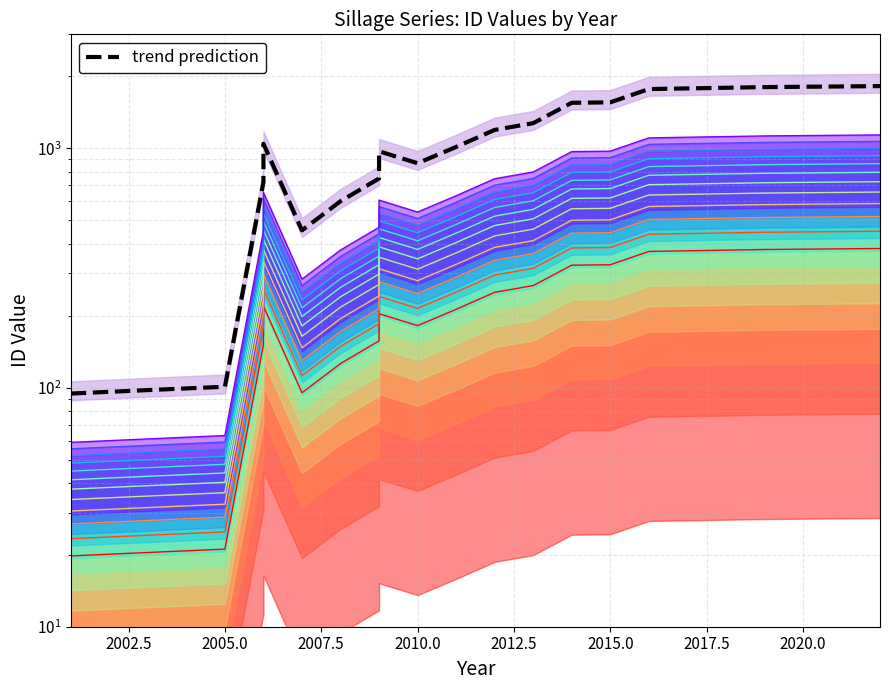

What is the minimum value shown in the chart?

94.4